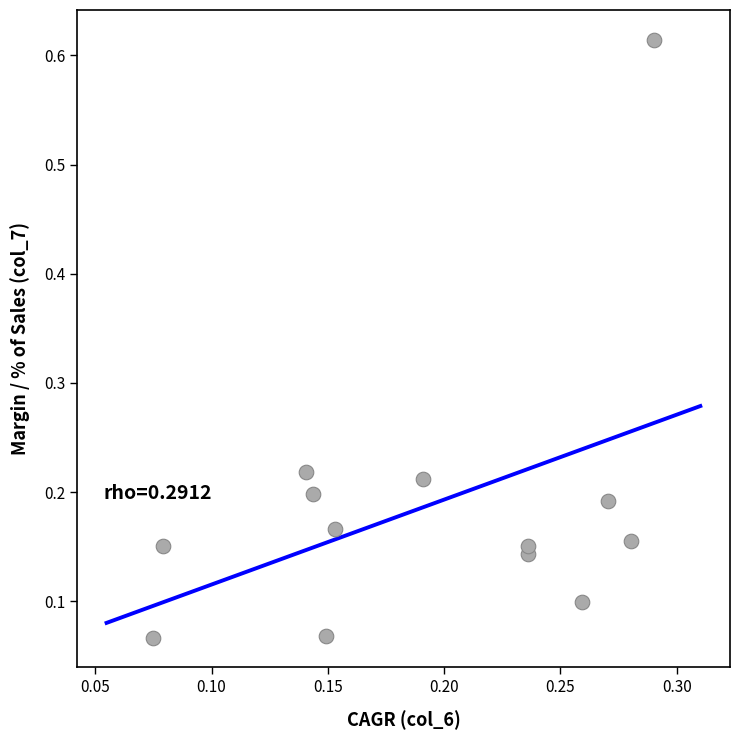

What is the range of Y values (max minus min)?

0.5